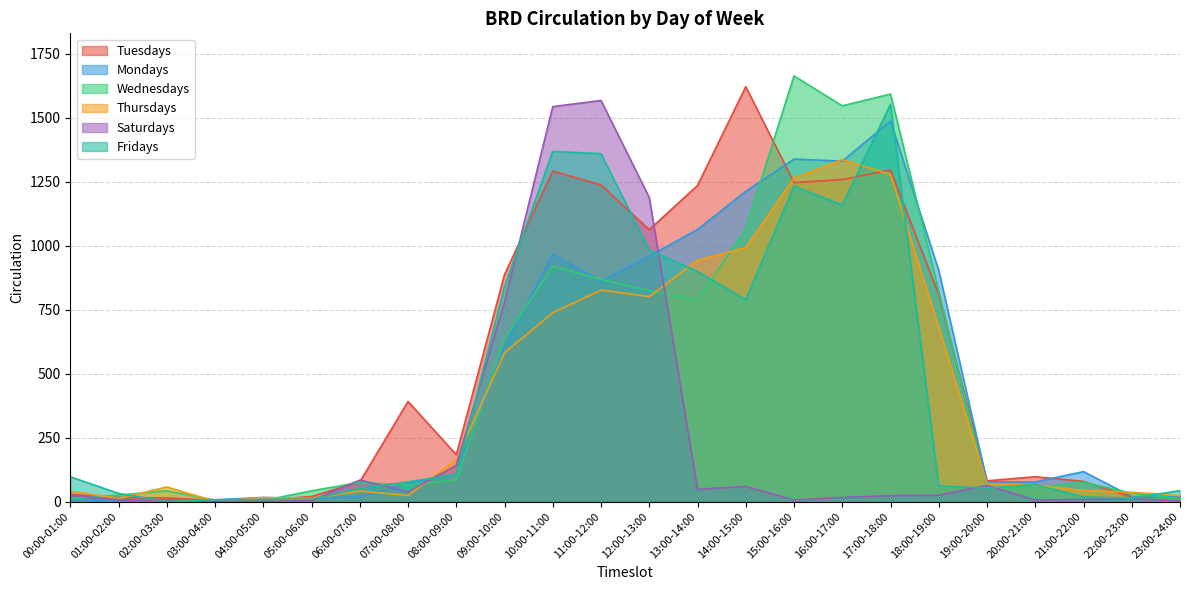

True or false: Saturdays has more than 2 interior local peaks.

True